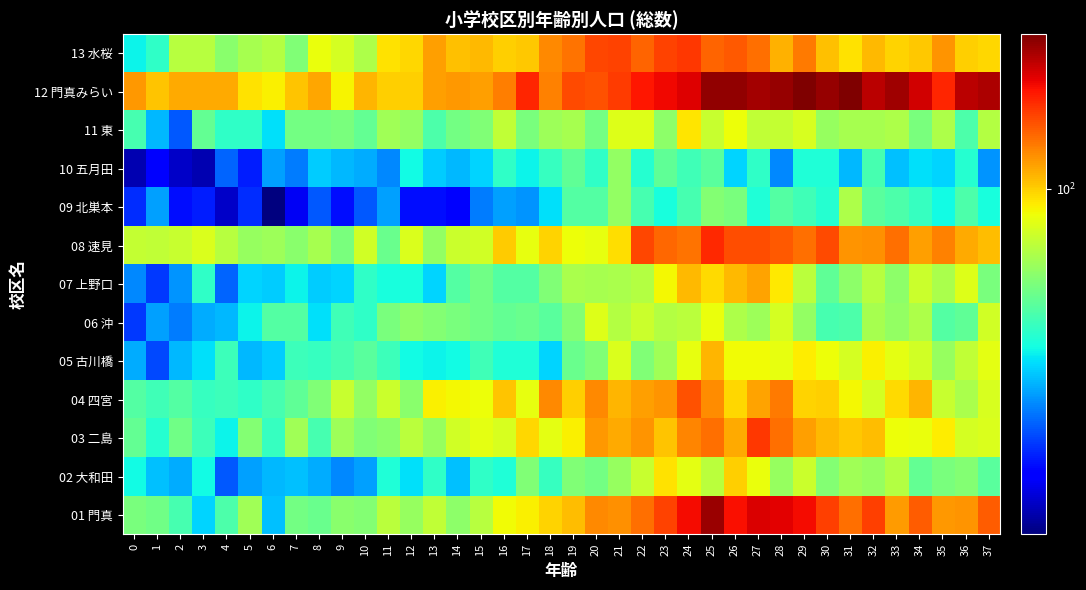

What is the spread (max minus min) of values at 24?

131